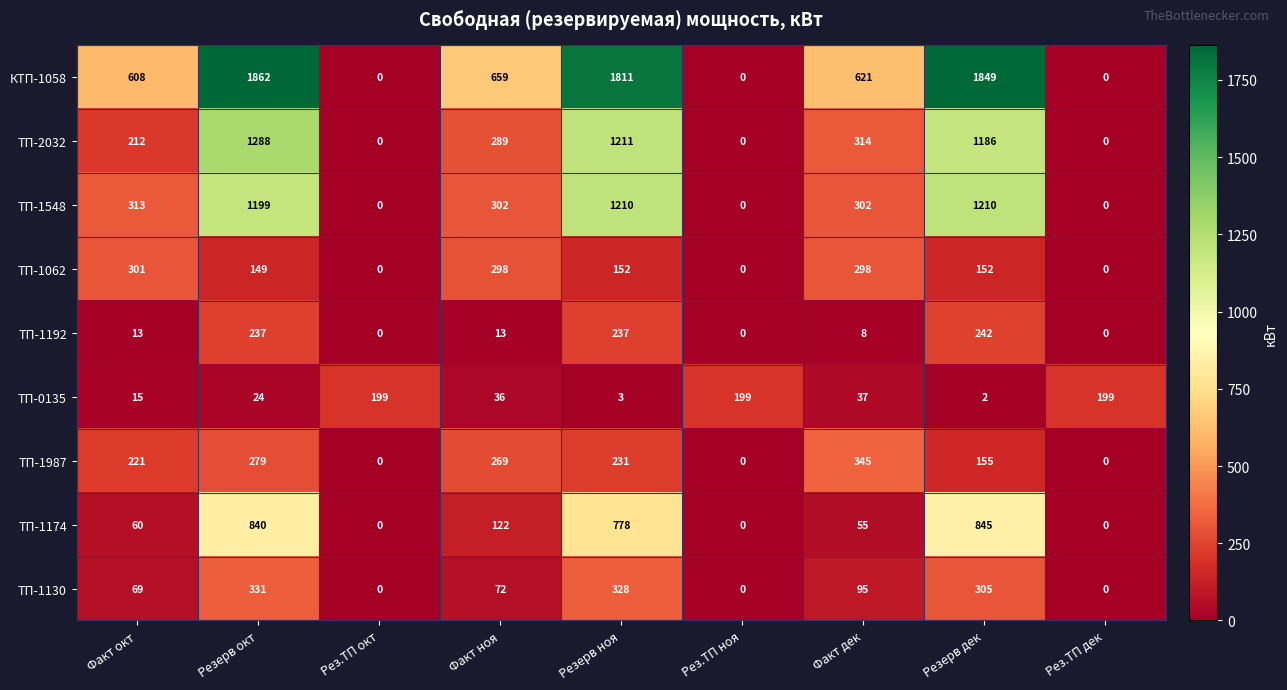

List the series in order of their peak value, highest first.

КТП-1058, ТП-2032, ТП-1548, ТП-1174, ТП-1987, ТП-1130, ТП-1062, ТП-1192, ТП-0135